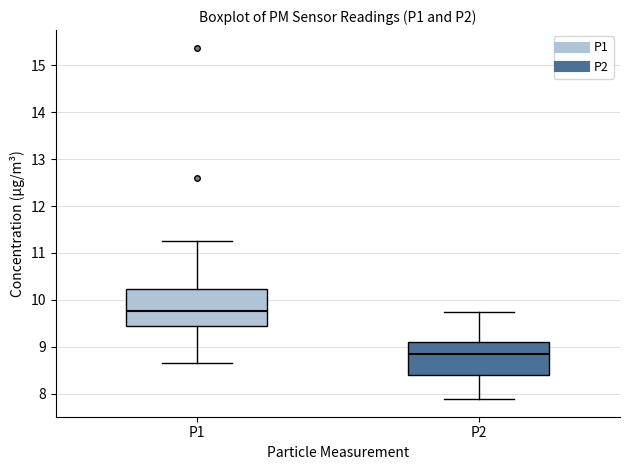

Reading left to right, transcribe this box plot: for each box, give where its median line is, the range the box spans, and where its two whiskers end, as read against the y-axis. The values are not printed on the chart, so give them approximately, as read against the axis.

P1: median 9.8, box 9.5 to 10.2, whiskers 8.7 to 11.3
P2: median 8.9, box 8.4 to 9.1, whiskers 7.9 to 9.8